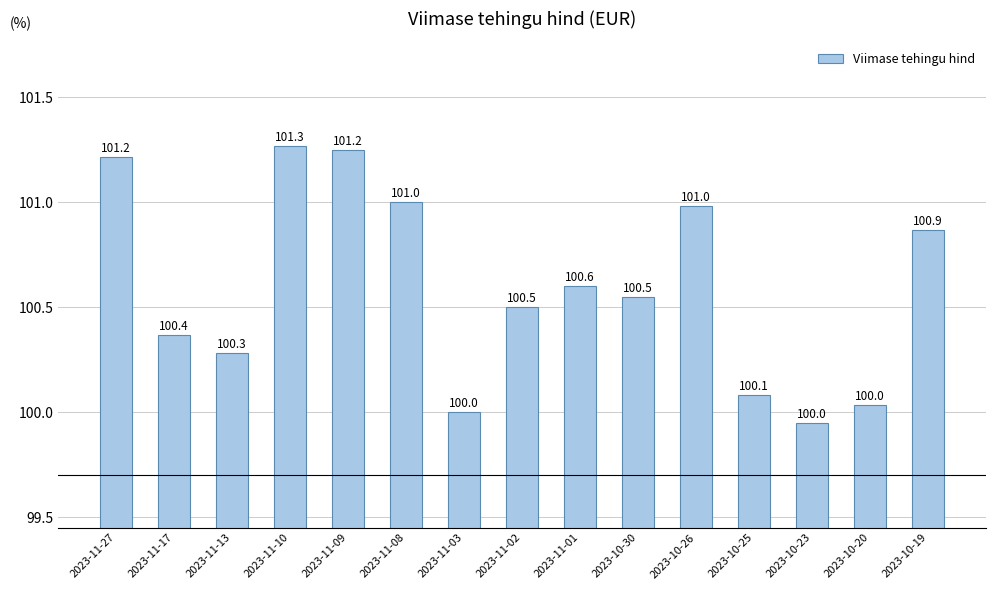

Does the chart contain stacked bars?

No